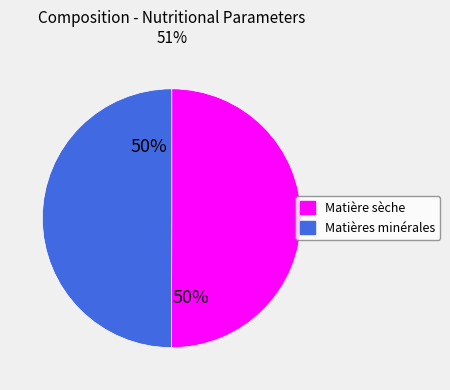

How many segments does this pie chart have?

2